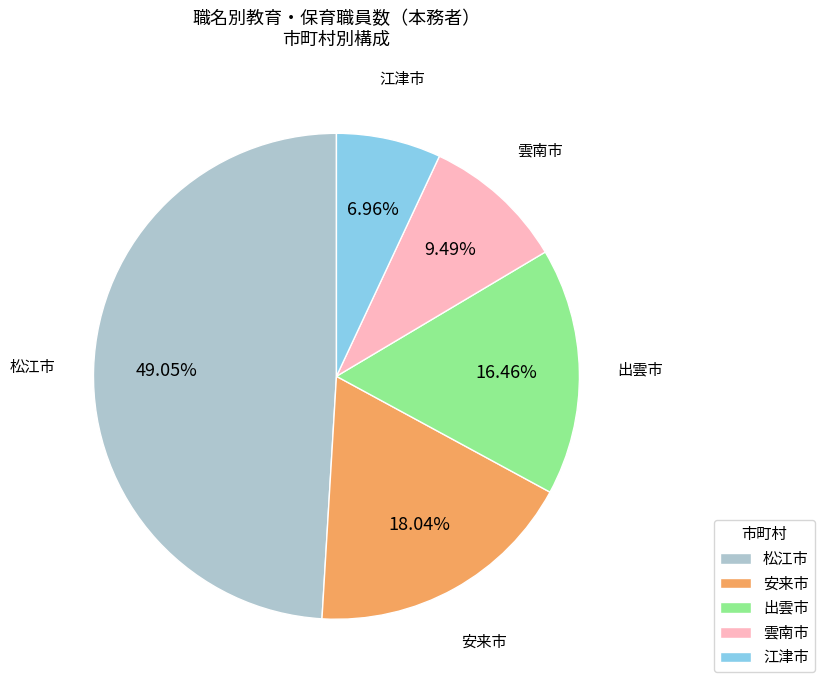

Is 雲南市 the majority of the pie?

No